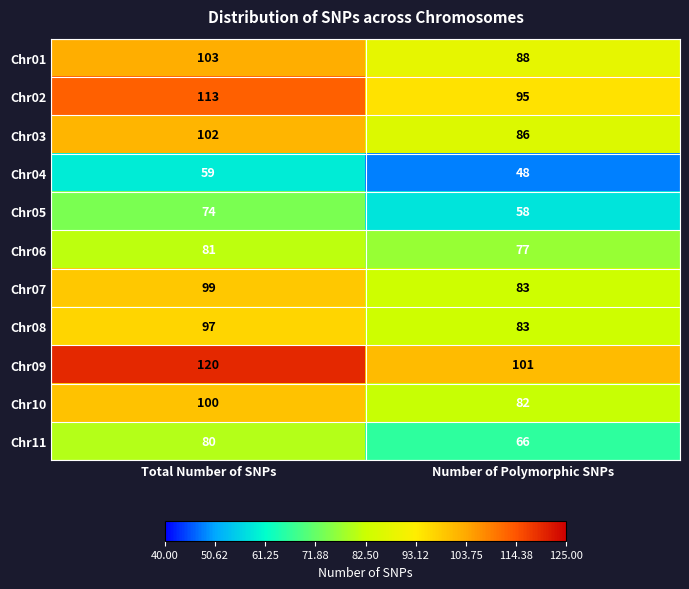

What is the average value of the Chr04 series?

54